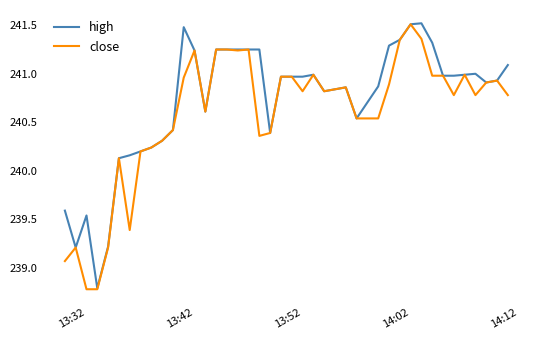

How many lines are shown in the chart?

2